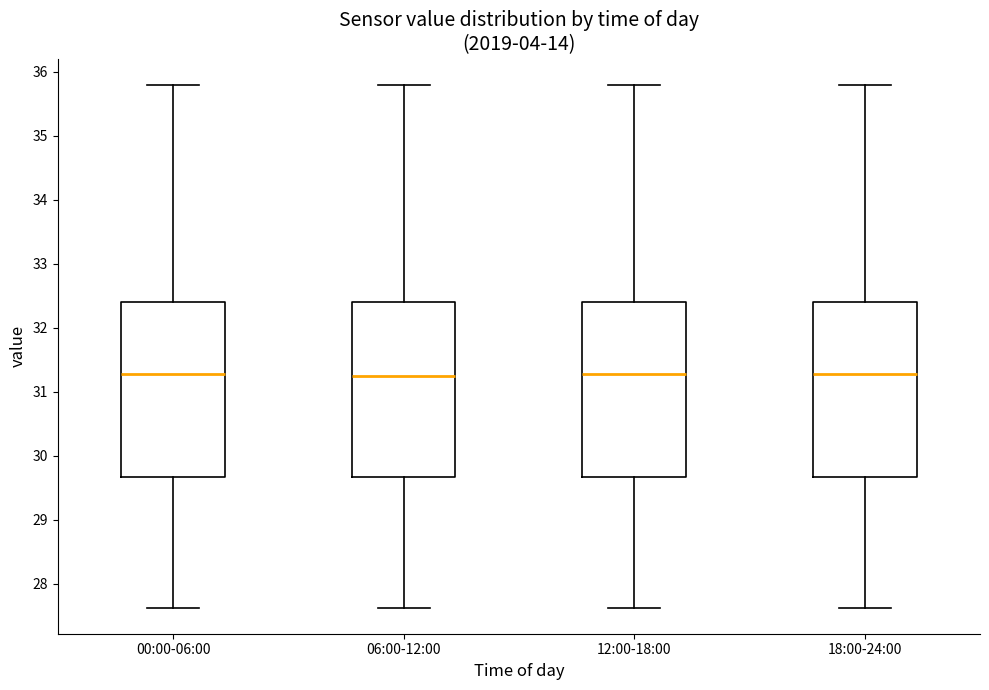

Reading left to right, read every box against the y-axis: the position of its median line, the range the box covers, and the ends of its whiskers. The values are not printed on the chart, so give them approximately, as read against the axis.

00:00-06:00: median 31.3, box 29.7 to 32.4, whiskers 27.6 to 35.8
06:00-12:00: median 31.3, box 29.7 to 32.4, whiskers 27.6 to 35.8
12:00-18:00: median 31.3, box 29.7 to 32.4, whiskers 27.6 to 35.8
18:00-24:00: median 31.3, box 29.7 to 32.4, whiskers 27.6 to 35.8